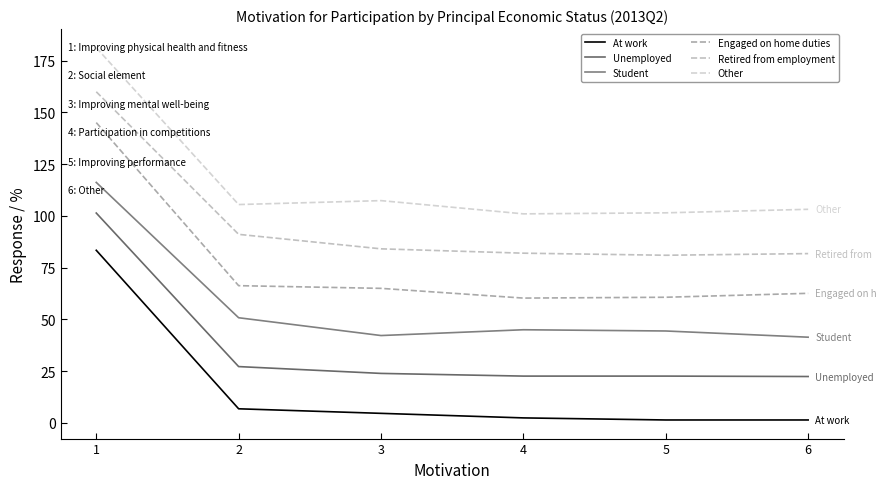

Which series has the widest spread of values?

Engaged on home duties